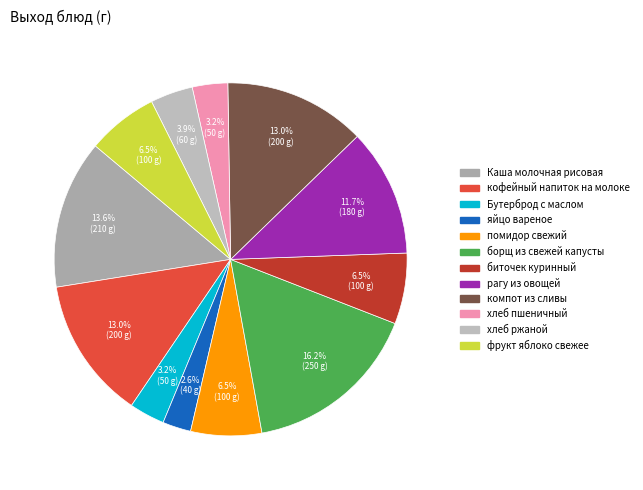

To the nearest percent, what is the difference between the largest and smallest slice percentages?

14%